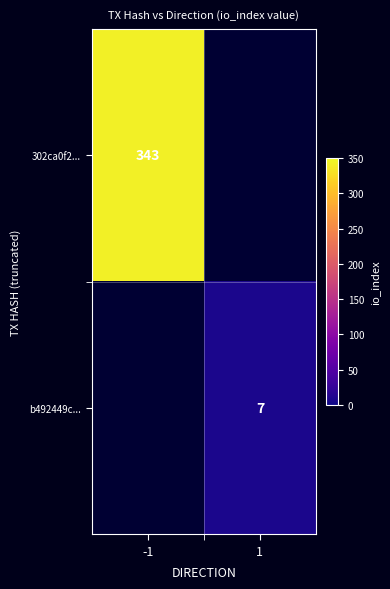

Is the value of b492449c... at 1 greater than the value of 302ca0f2... at -1?

No